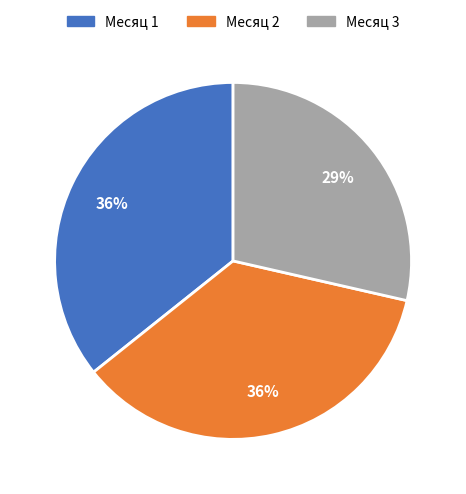

To the nearest percent, what is the difference between the largest and smallest slice percentages?

7%